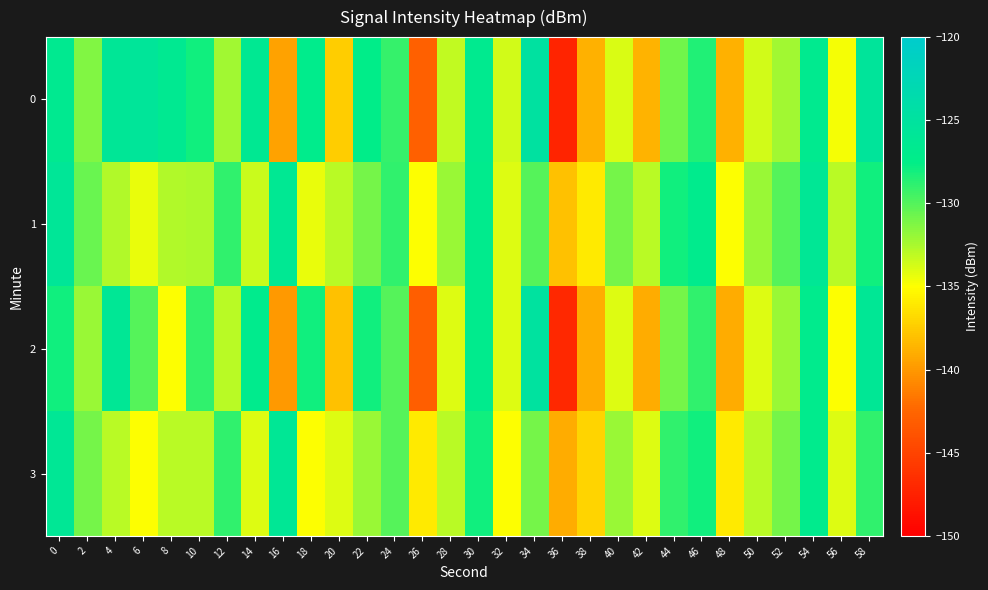

Count the number of data series in this chart.

4